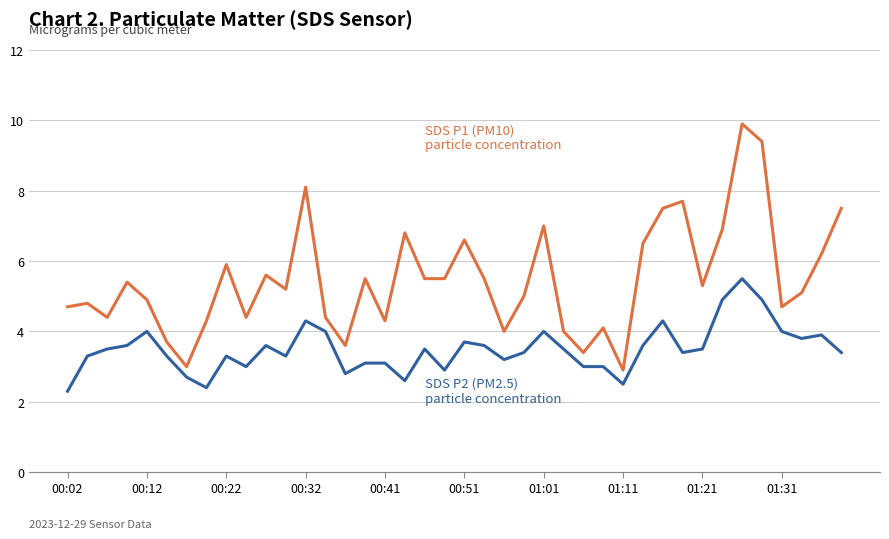

Count the number of data series in this chart.

2